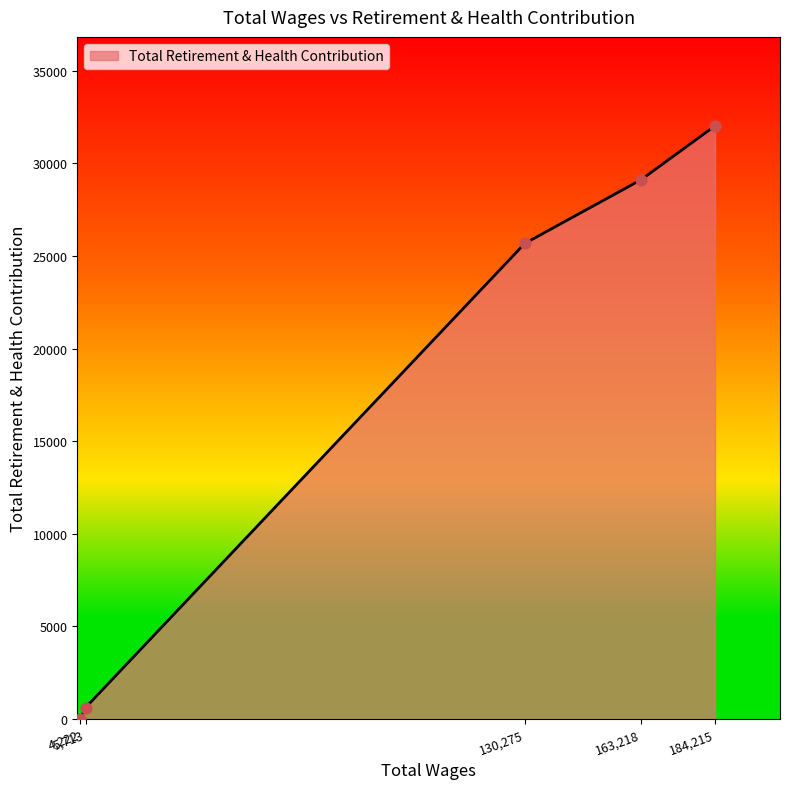

True or false: the data has more than 1 interior local peaks.

False